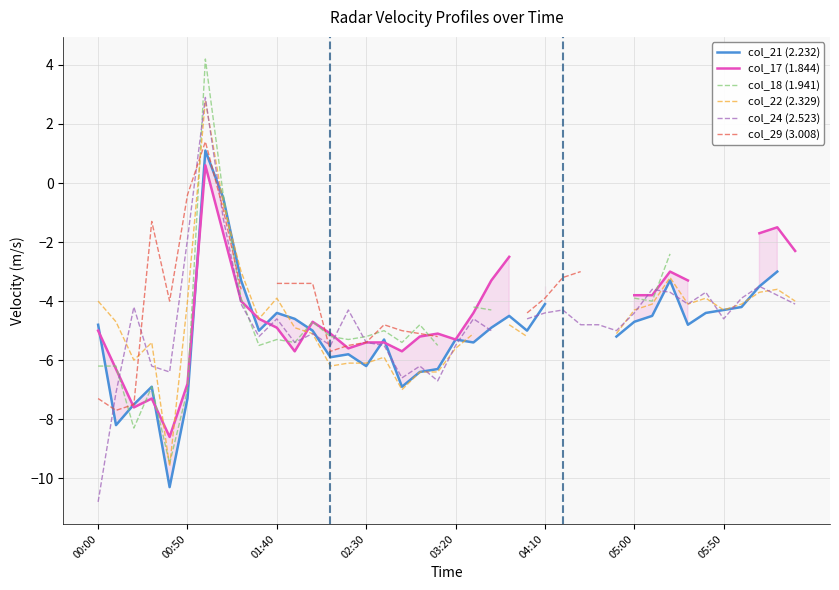

The value of col_29 (3.008) at 28 is nan. True or false?

False